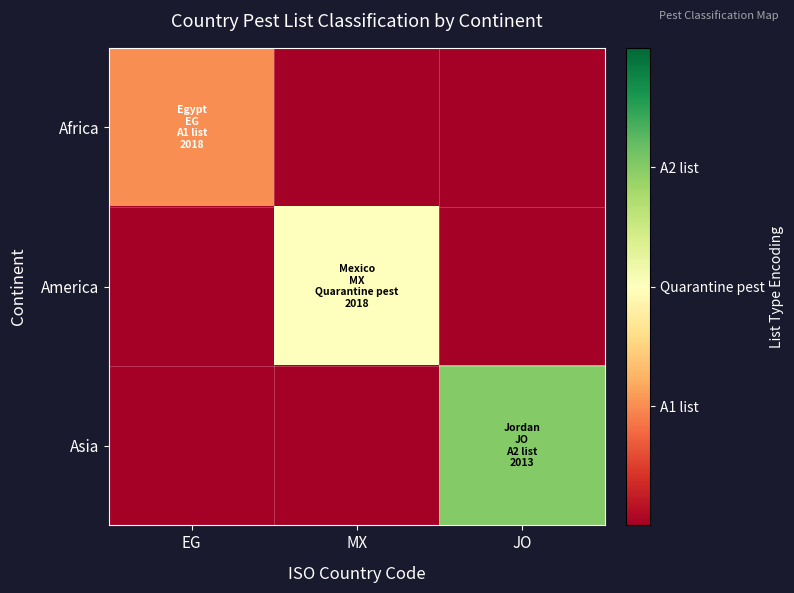

At which category is the sum across all series the highest?

JO